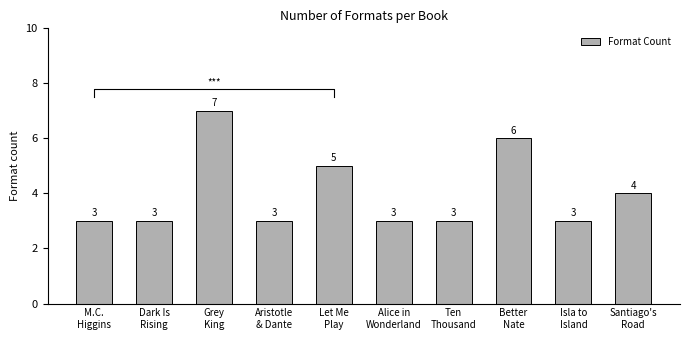

The chart shows a value of 6 at Better
Nate. True or false?

True